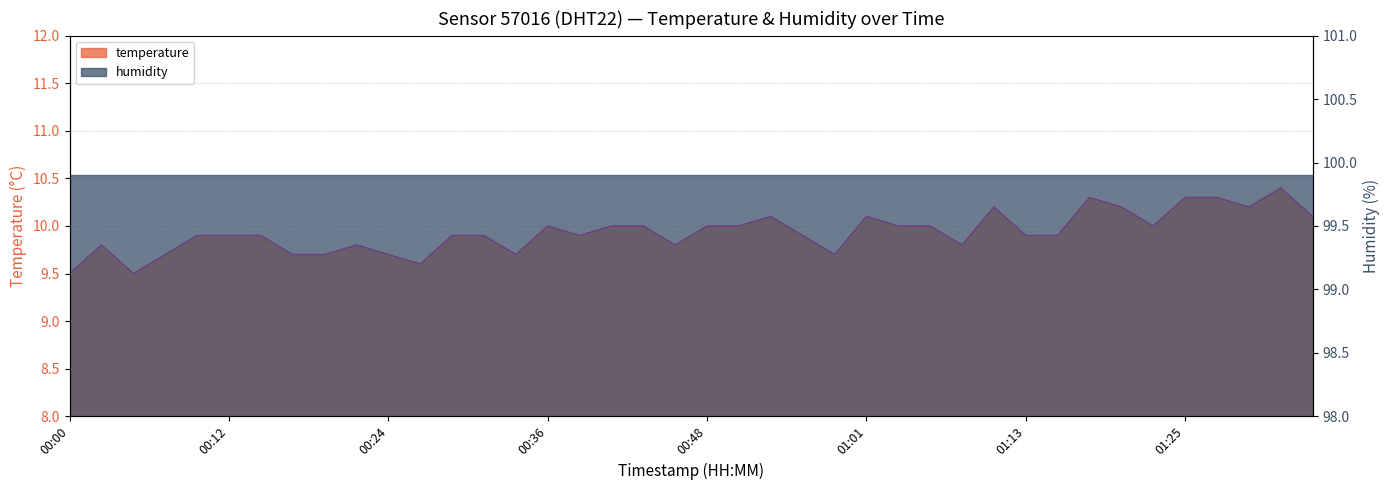

List the labels in order of value, largest first.

01:32, 01:18, 01:25, 01:27, 01:10, 01:20, 01:30, 00:53, 01:01, 01:35, 00:36, 00:41, 00:44, 00:48, 00:51, 01:03, 01:05, 01:22, 00:10, 00:12, 00:14, 00:29, 00:31, 00:39, 00:56, 01:13, 01:15, 00:02, 00:22, 00:46, 01:08, 00:07, 00:17, 00:19, 00:24, 00:34, 00:58, 00:27, 00:00, 00:05